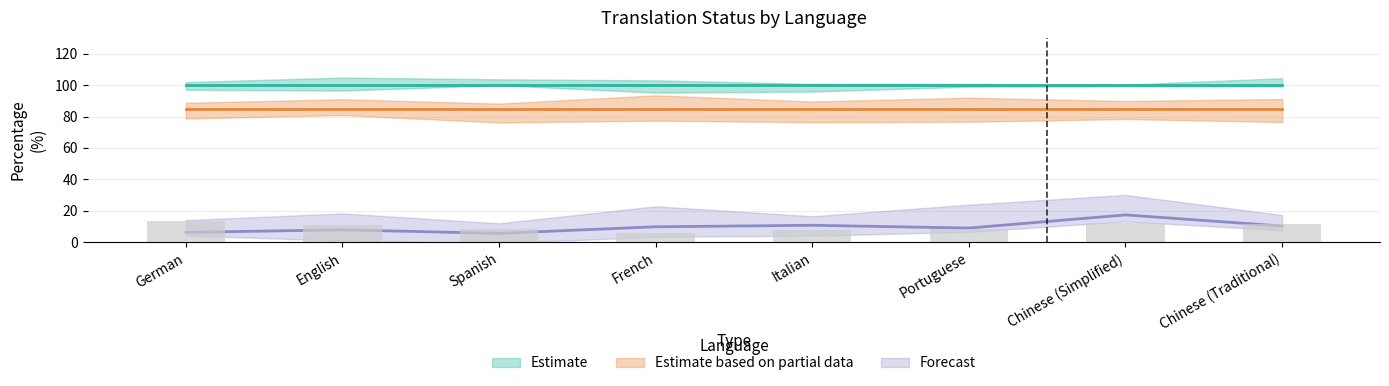

At which category does the chart reach its minimum across all series?

German